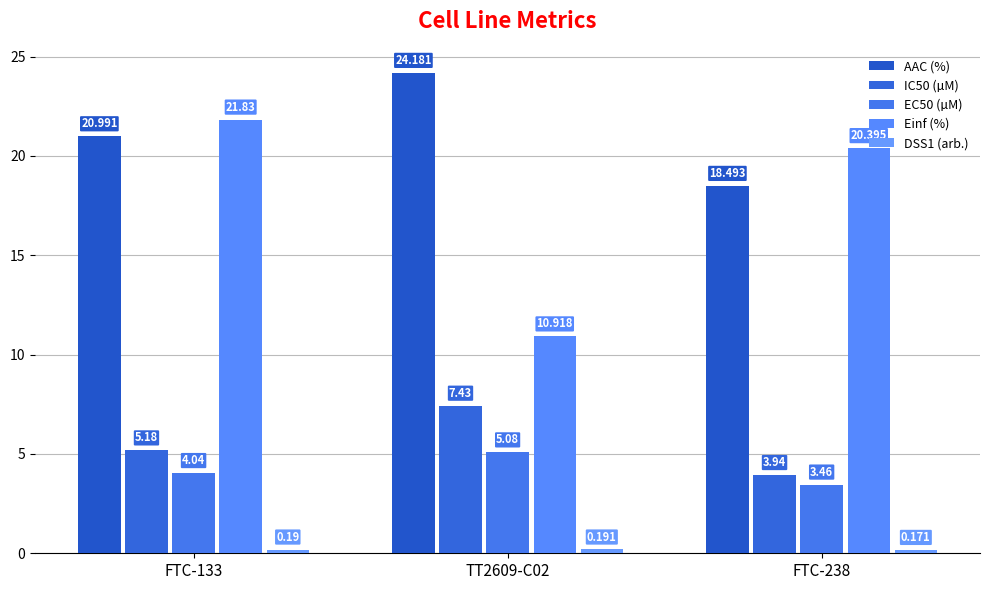

List the labels in order of DSS1 (arb.) value, largest first.

TT2609-C02, FTC-133, FTC-238